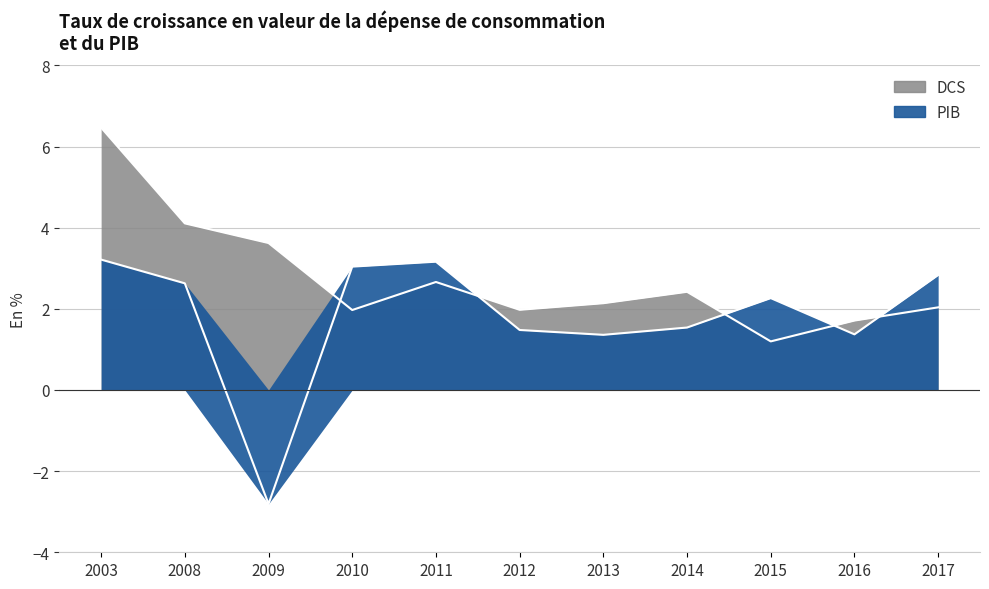

Between 2003 and 2015, which series saw the biggest shift?

DCS